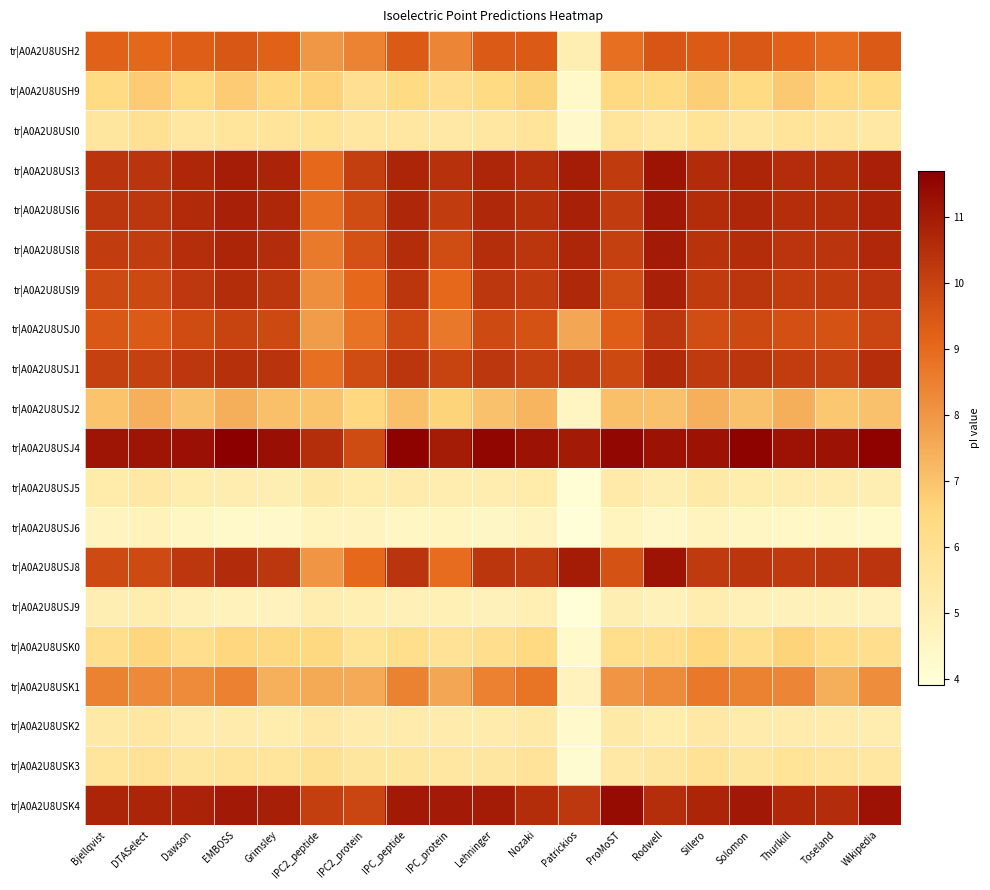

What is the smallest value displayed?

3.9